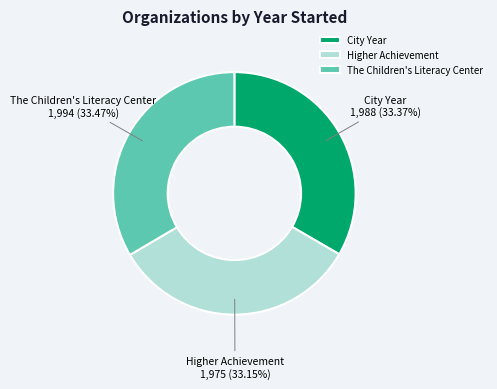

Is it true that Higher Achievement is 26% of the pie?

False